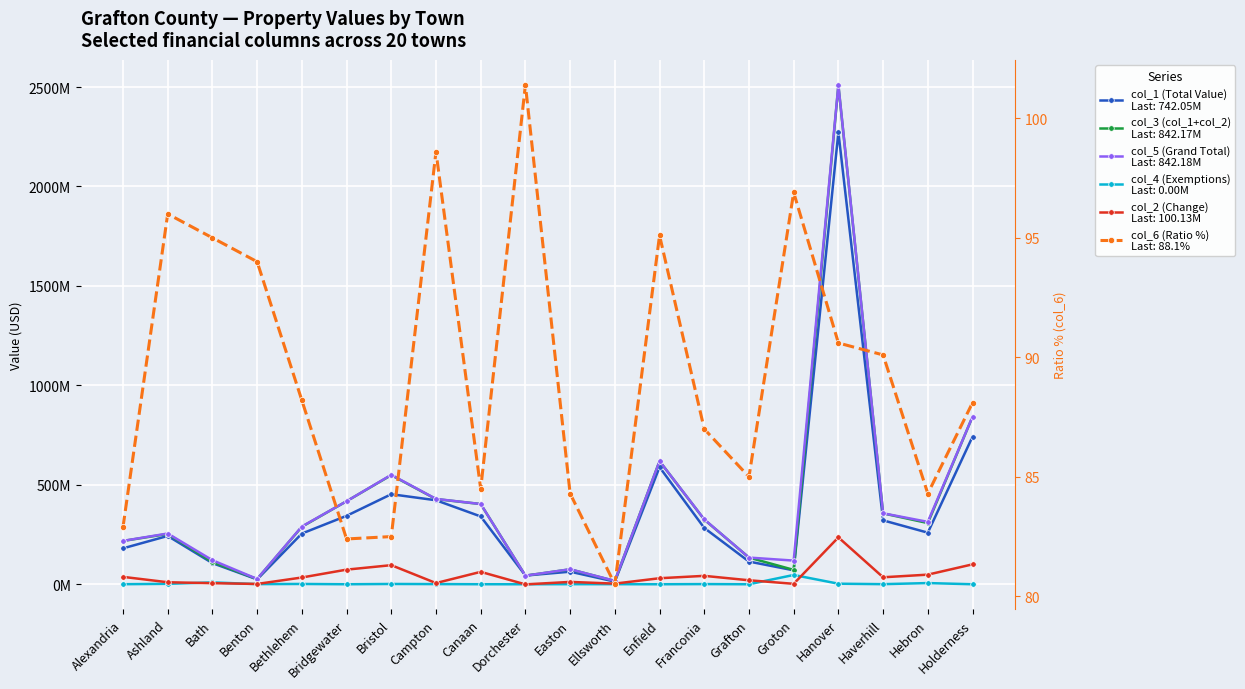

Reading left to right, list all the values displayed in this chart.

col_1 (Total Value): 180588651.0	242930924.0	106226376.0	24473834.0	254928700.0	344003700.0	452756573.0	422336336.0	341016342.0	43771812.0	63247562.0	13323747.0	588784395.0	283075246.0	114135708.0	70051249.0	2272540680.0	321284471.0	259414260.0	742045654.0
col_3 (col_1+col_2): 217787108.0	253047266.0	111507733.0	26030821.0	288914761.0	417496069.0	548772585.0	428317560.0	403374436.0	43183441.0	75015952.0	16542694.0	619074273.0	325329642.0	134167683.0	72314306.0	2508253967.0	356381914.0	307726509.0	842174584.0
col_5 (Grand Total): 218026425.0	255191838.0	120847195.0	26732401.0	290407657.0	417496069.0	550217970.0	429140331.0	403485216.0	43208989.0	75432193.0	16914984.0	619074273.0	326185317.0	134167683.0	119007254.0	2511005691.0	356837763.0	313683293.0	842175521.0
col_4 (Exemptions): 239317.0	2144572.0	9339462.0	701580.0	1492896.0	0.0	1445385.0	822771.0	110780.0	25548.0	416241.0	372290.0	0.0	855675.0	0.0	46692948.0	2751724.0	455849.0	5956784.0	937.0
col_2 (Change): 37198457.0	10116342.0	5281357.0	1556987.0	33986061.0	73492369.0	96016012.0	5981224.0	62358094.0	-588371.0	11768390.0	3218947.0	30289878.0	42254396.0	20031975.0	2263057.0	235713287.0	35097443.0	48312249.0	100128930.0
col_6 (Ratio %): 82.9	96.0	95.0	94.0	88.2	82.4	82.5	98.6	84.5	101.4	84.3	80.5	95.1	87.0	85.0	96.9	90.6	90.1	84.3	88.1